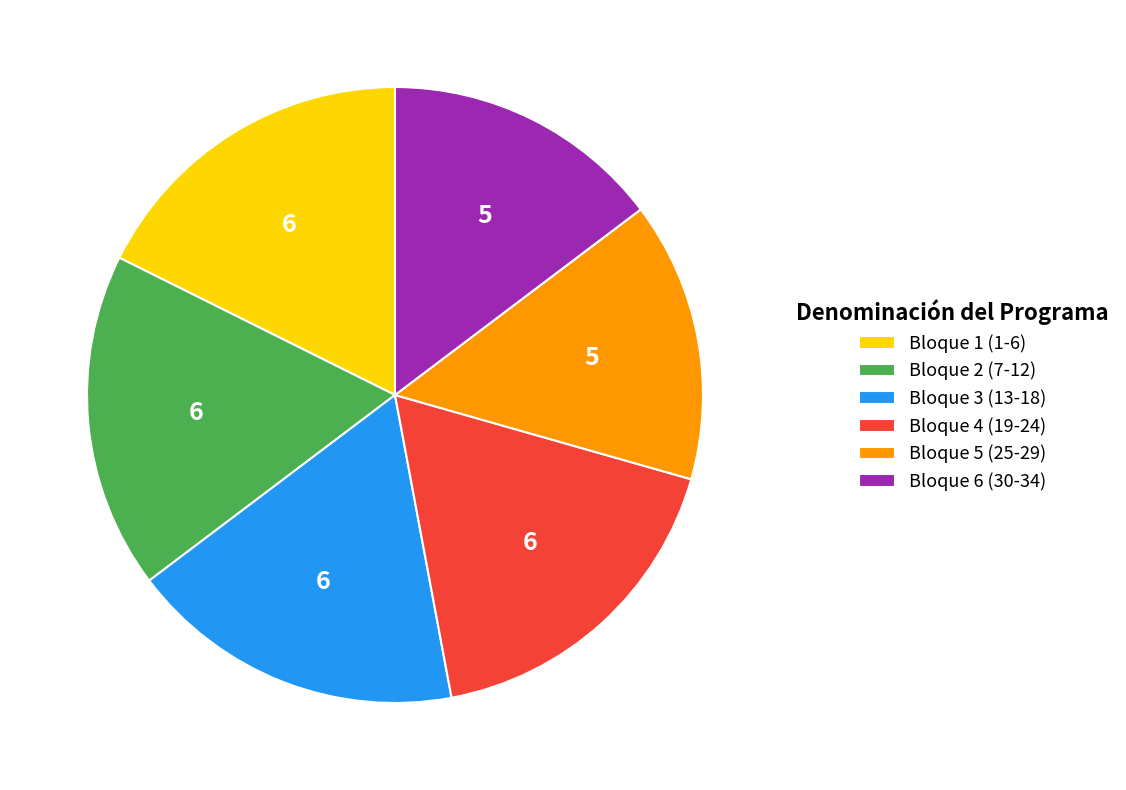

True or false: Bloque 2 (7-12) accounts for 18% of the total.

True